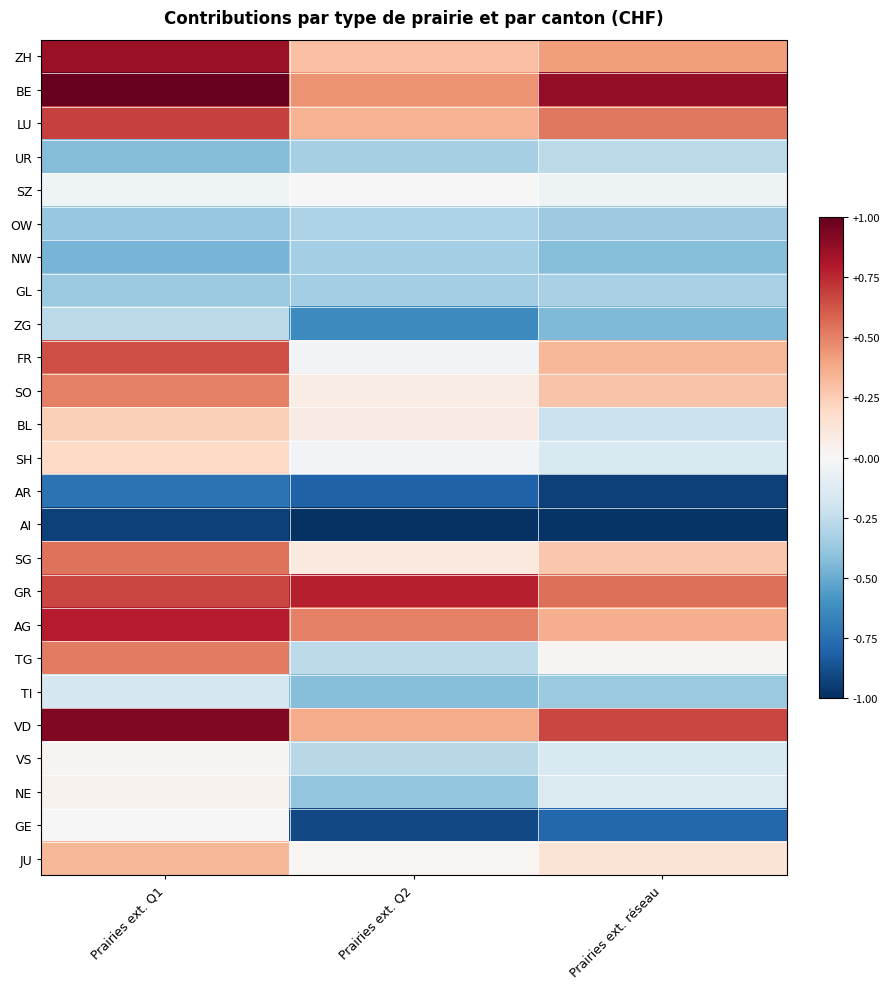

Which series has the largest total across all categories?

BE